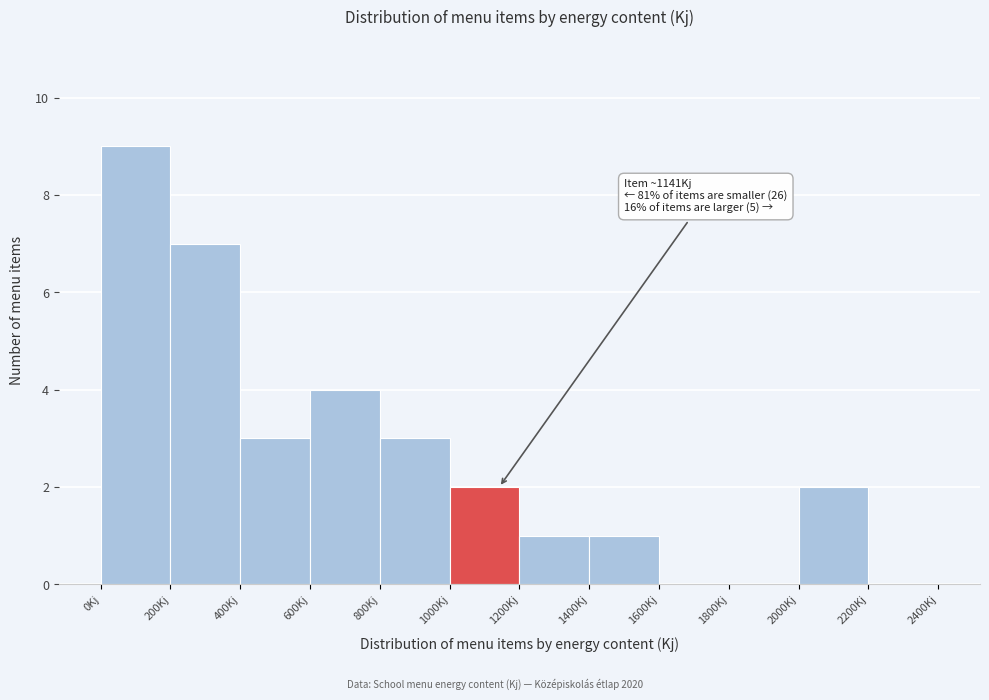

Over which range of the x-axis is the bar tallest?

0 to 200